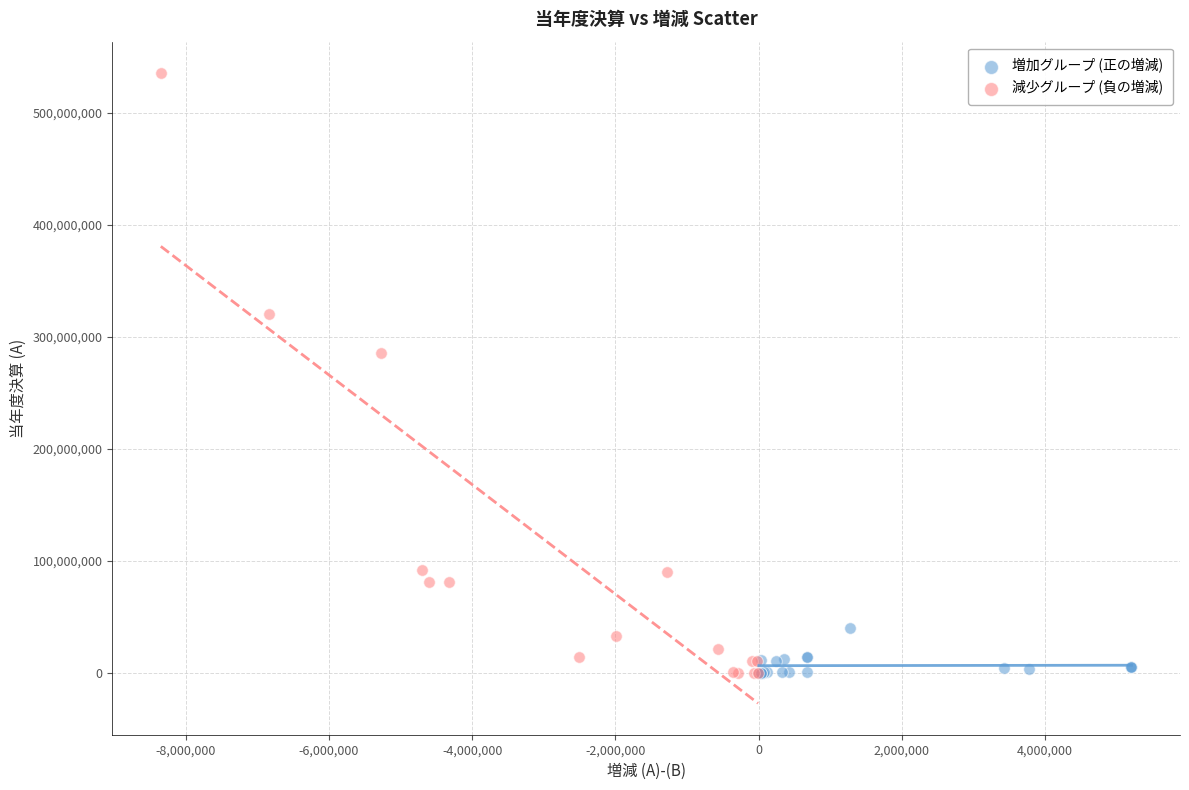

Which series has the largest Y range (max minus min)?

減少グループ (負の増減)